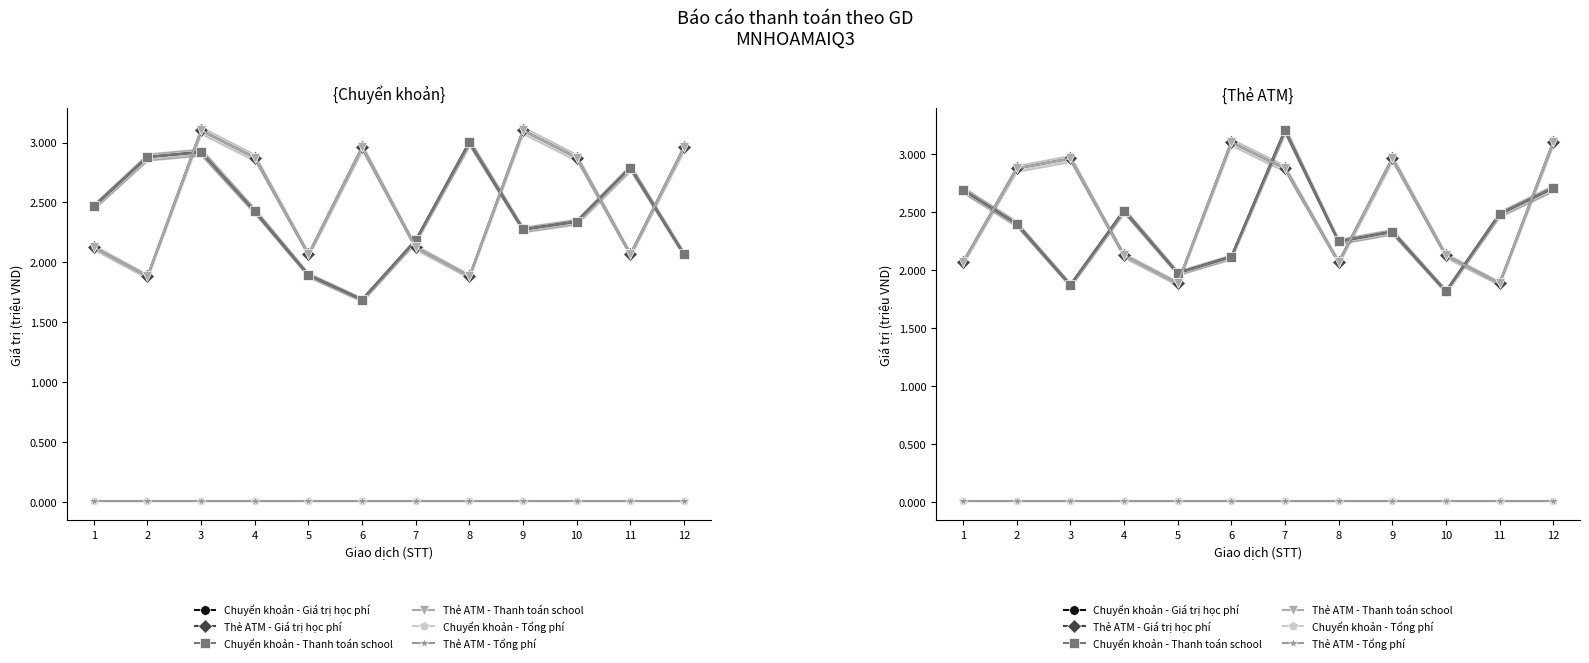

What is the spread (max minus min) of values at 4?

2.5